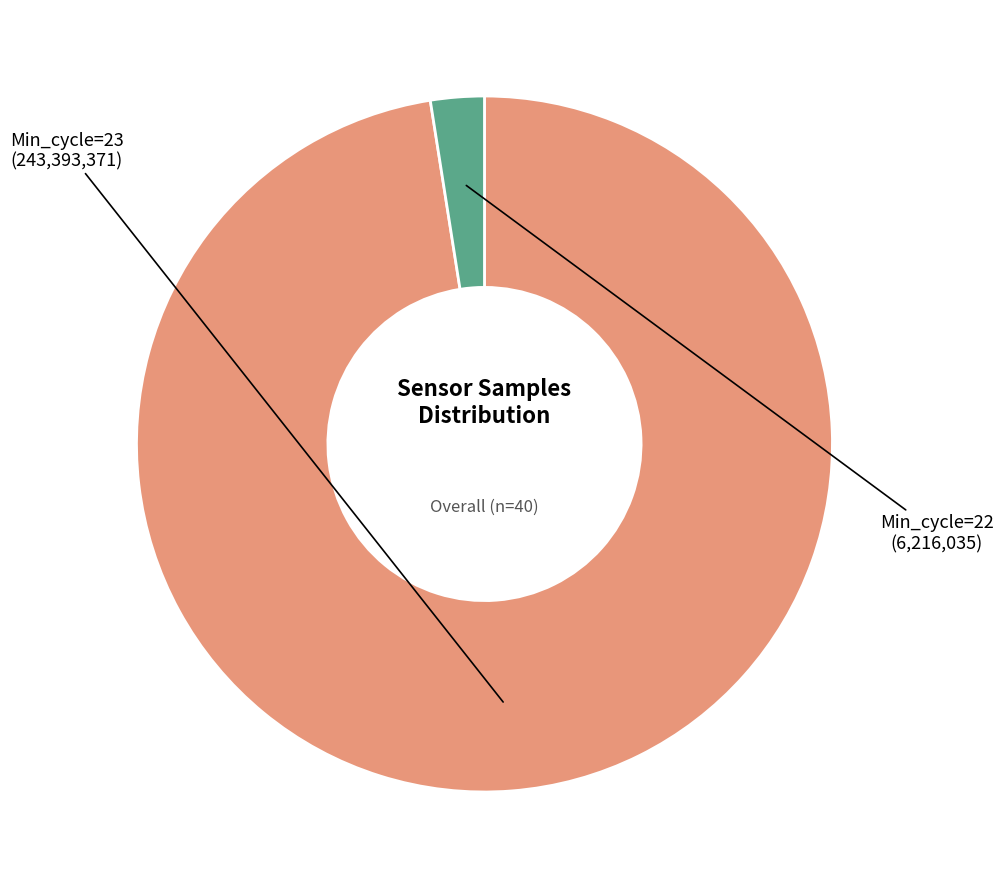

Is there a majority slice in this chart?

Yes